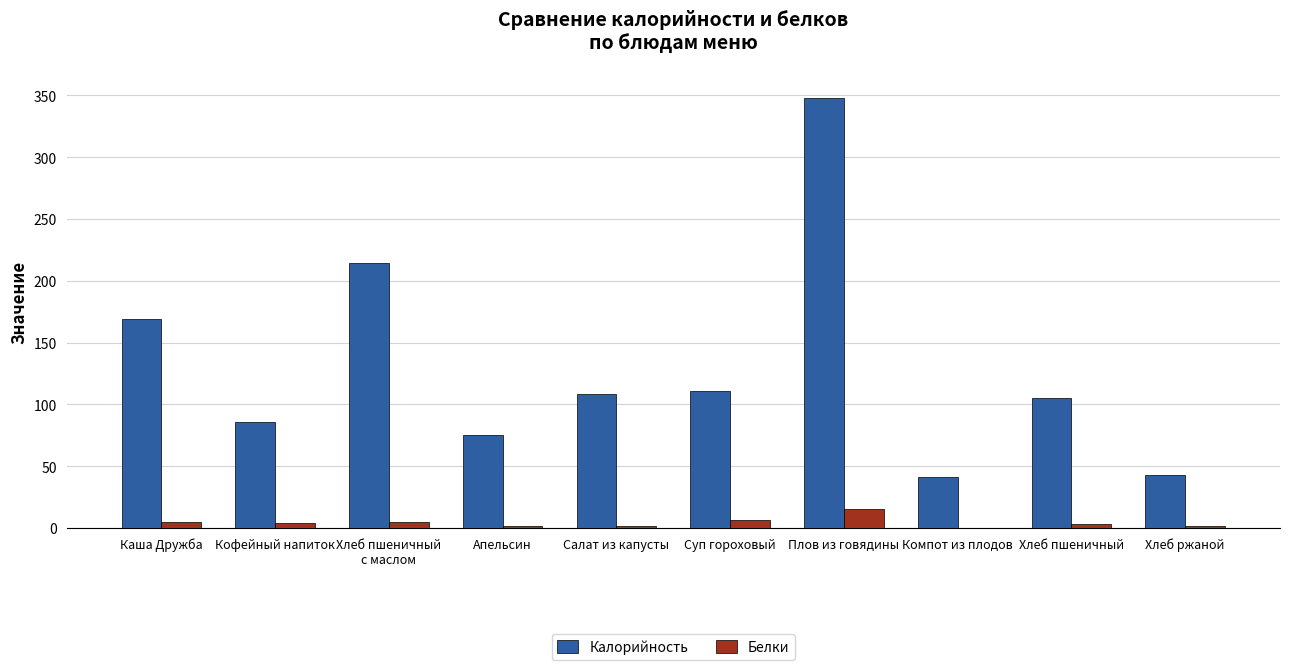

Which series has the largest total across all categories?

Калорийность